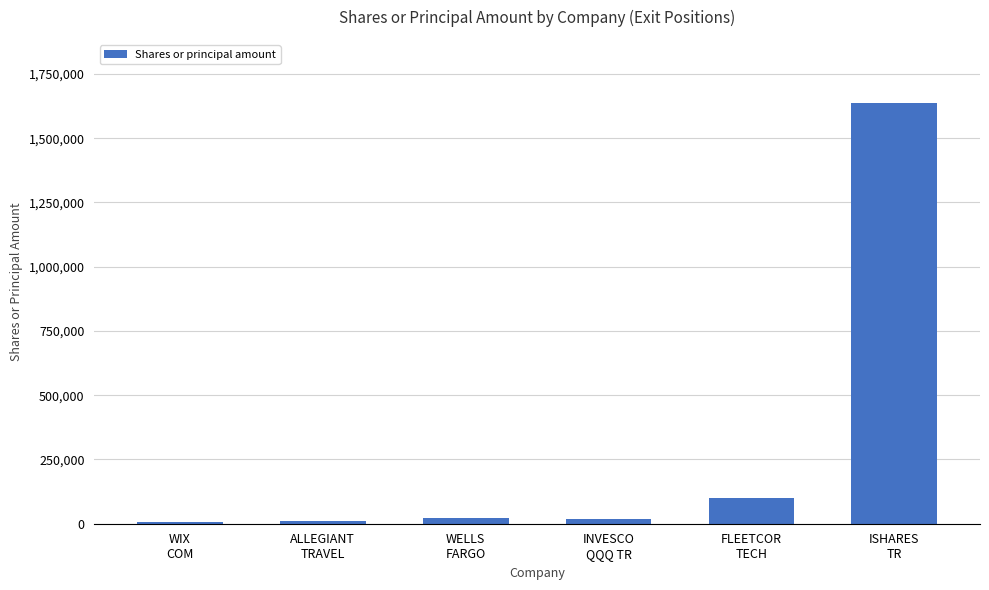

What is the approximate value at WELLS
FARGO?

21000